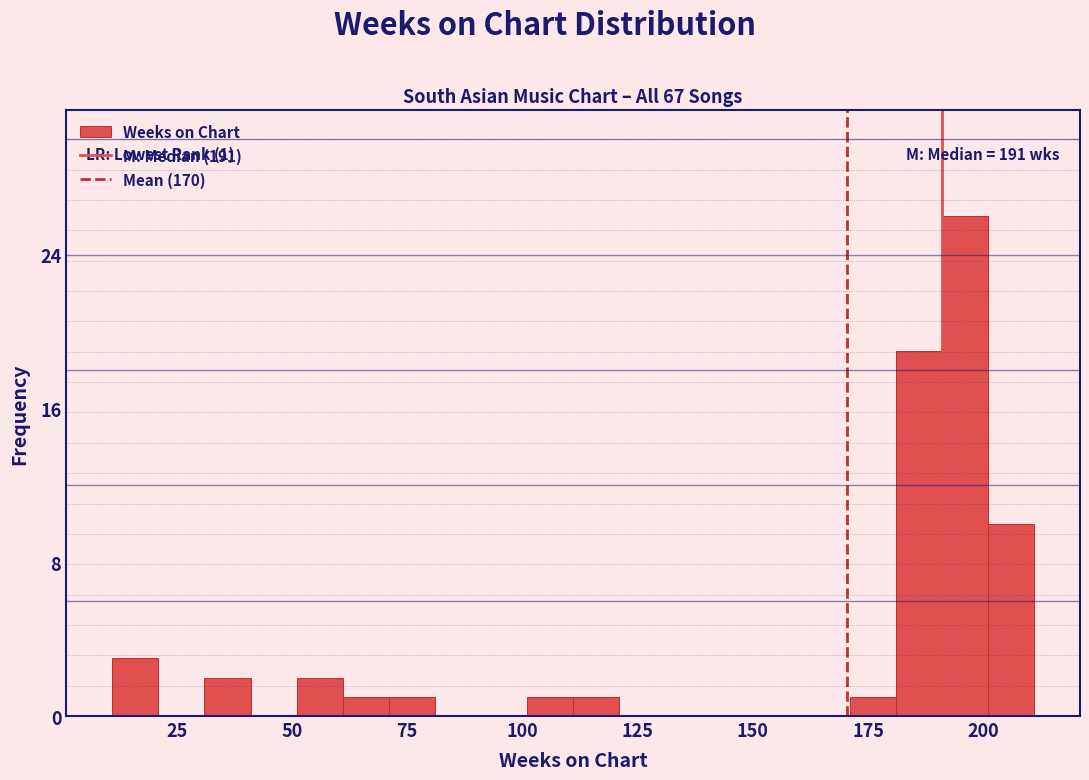

Around what value on the x-axis is the tallest bar? Give the approximate position of its centre, as read against the axis.

195